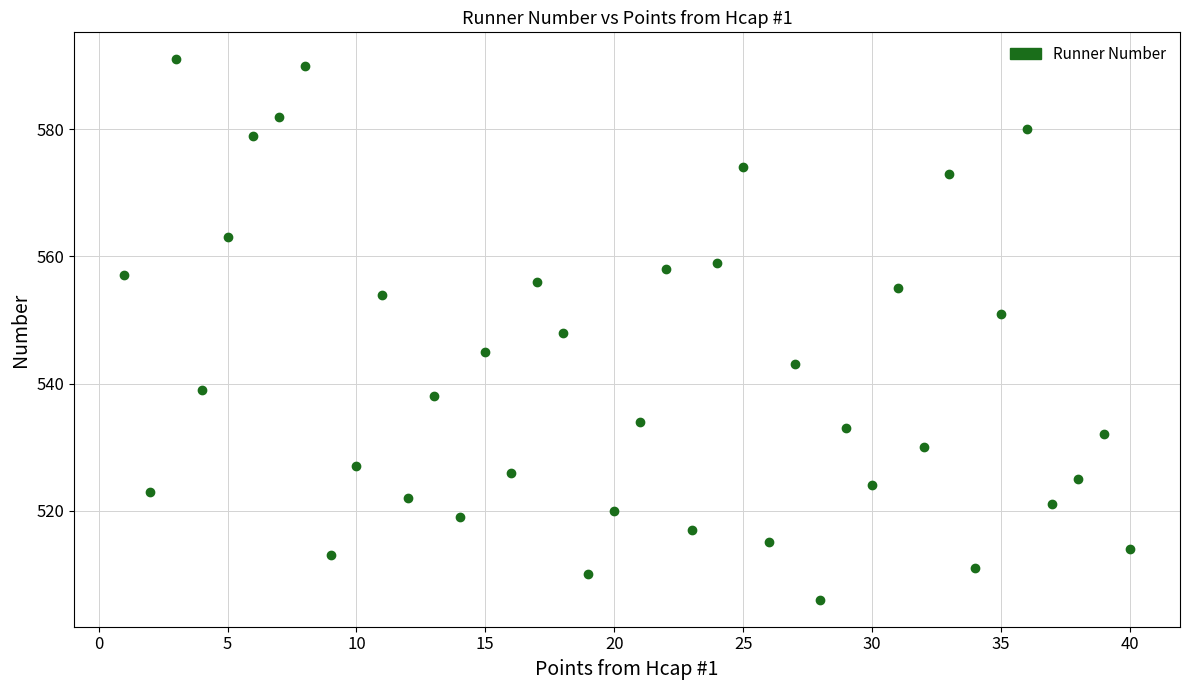

What is the range of X values (max minus min)?

39